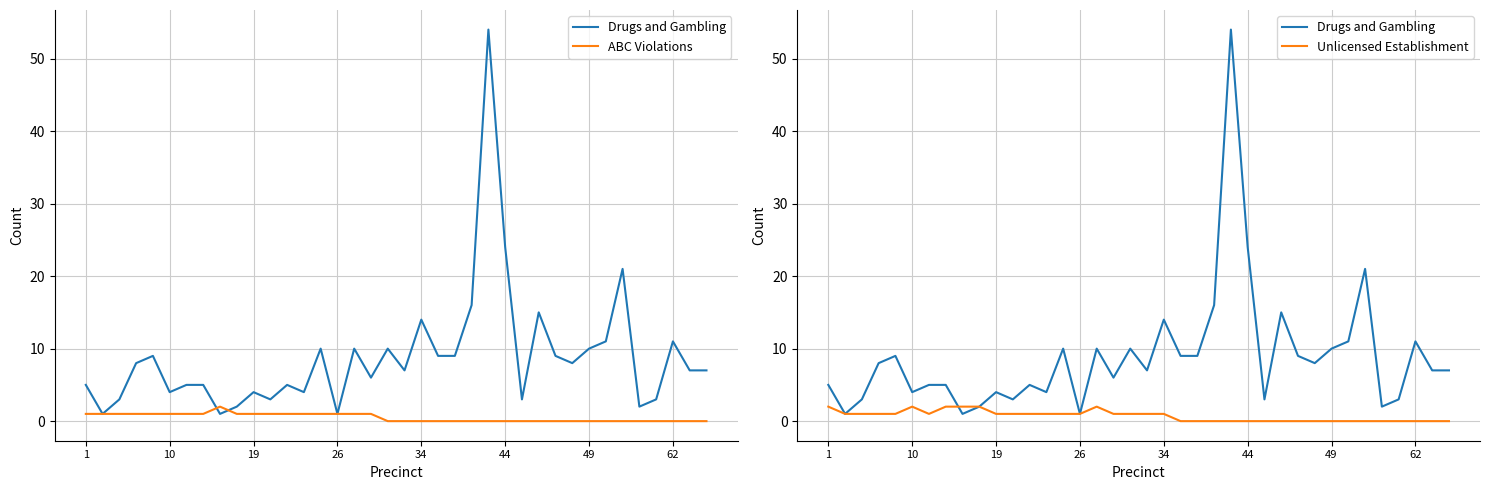

How many lines are shown in the chart?

3